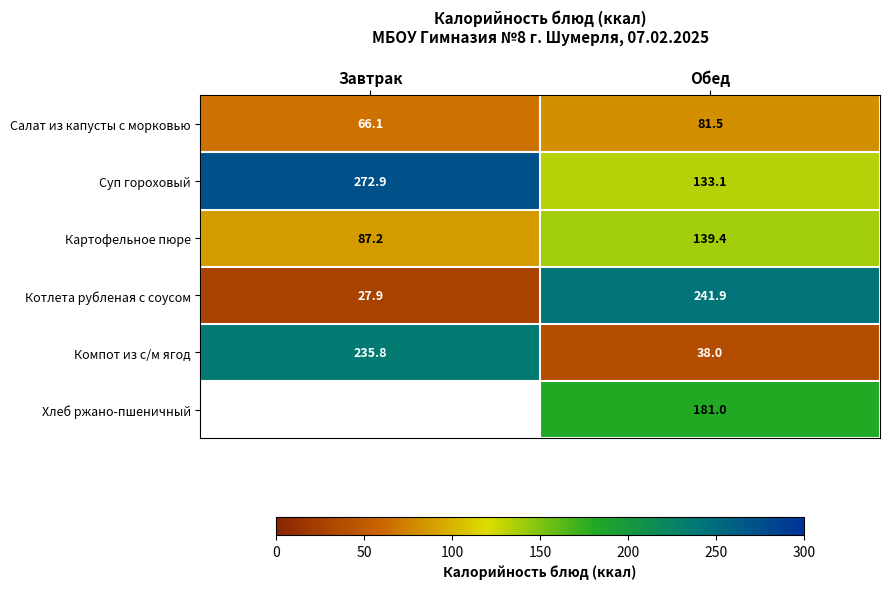

What is the average value of the Салат из капусты с морковью series?

73.8